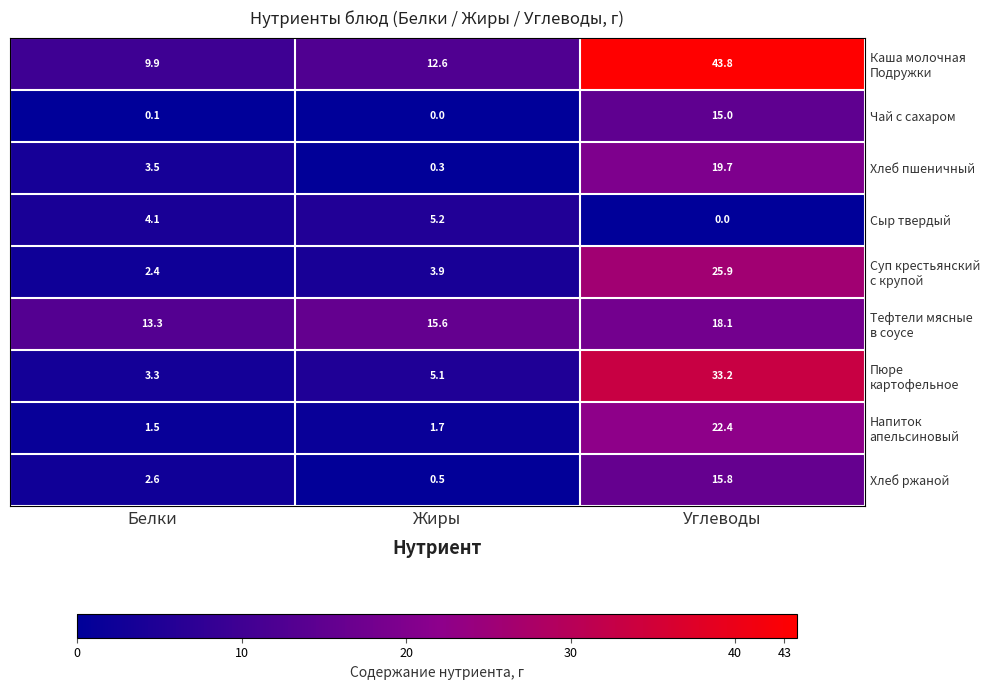

What is the difference between the maximum and minimum values in the Чай с сахаром series?

15.0